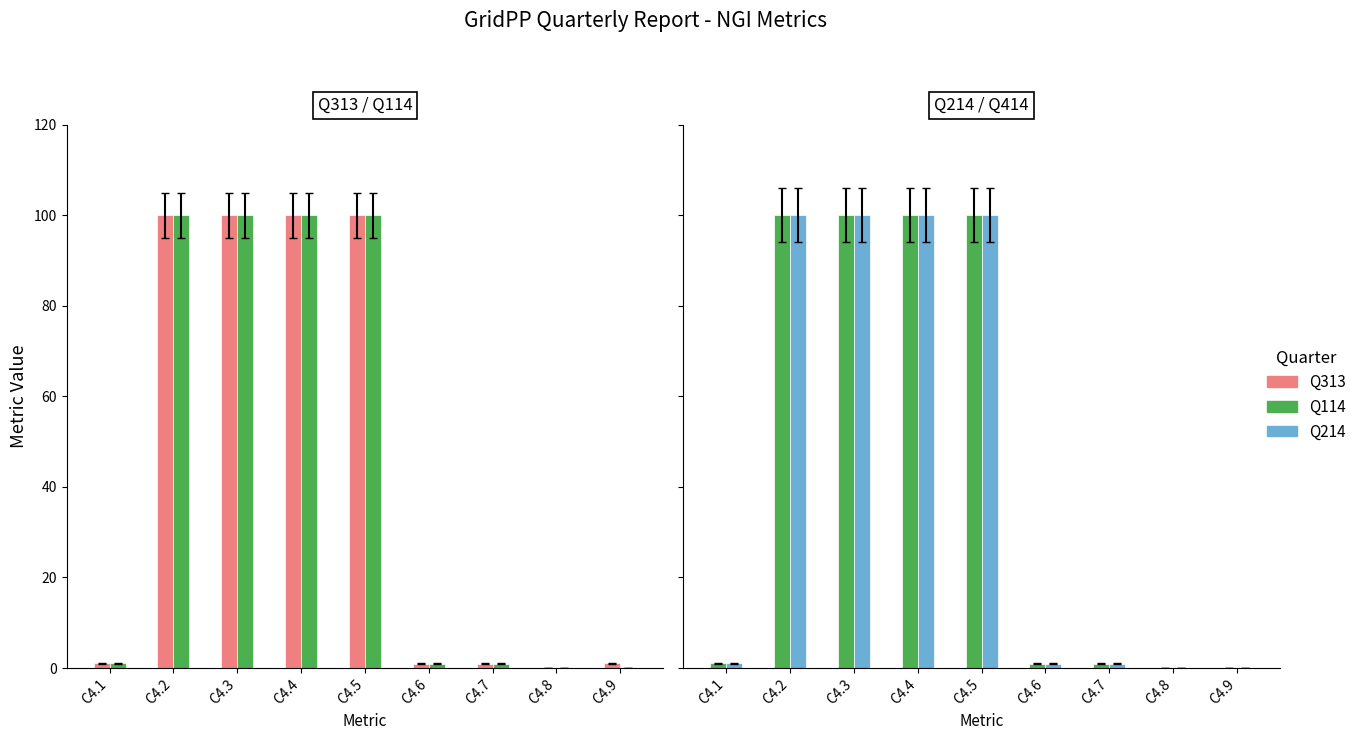

How many values in Q214 are above zero?

7